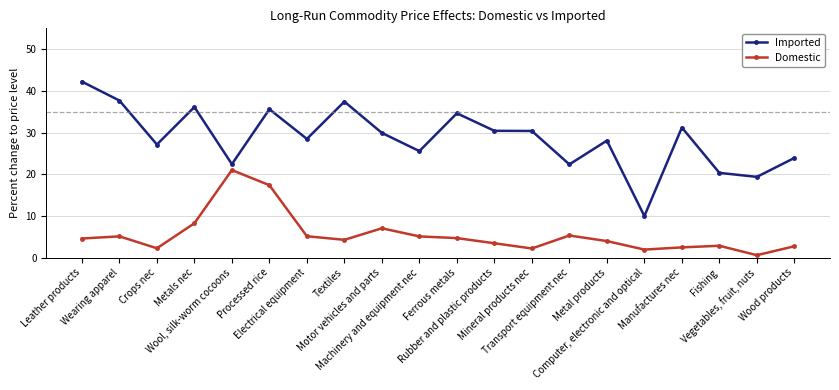

What is the difference between the maximum and minimum values in the Domestic series?

20.4